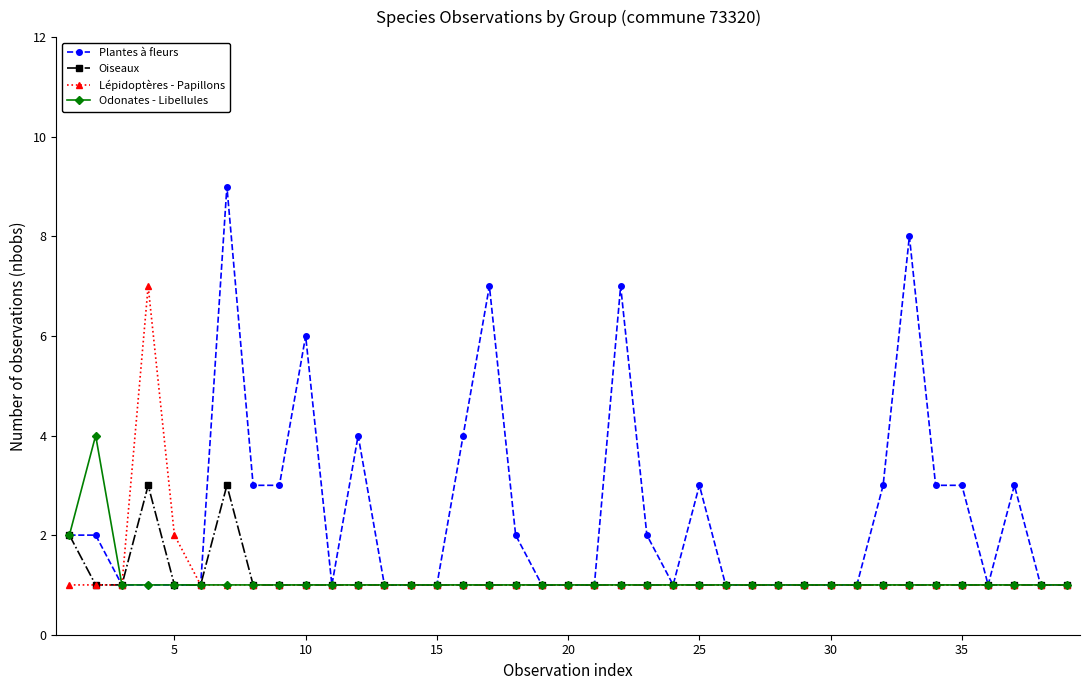

What is the average value of the Oiseaux series?

1